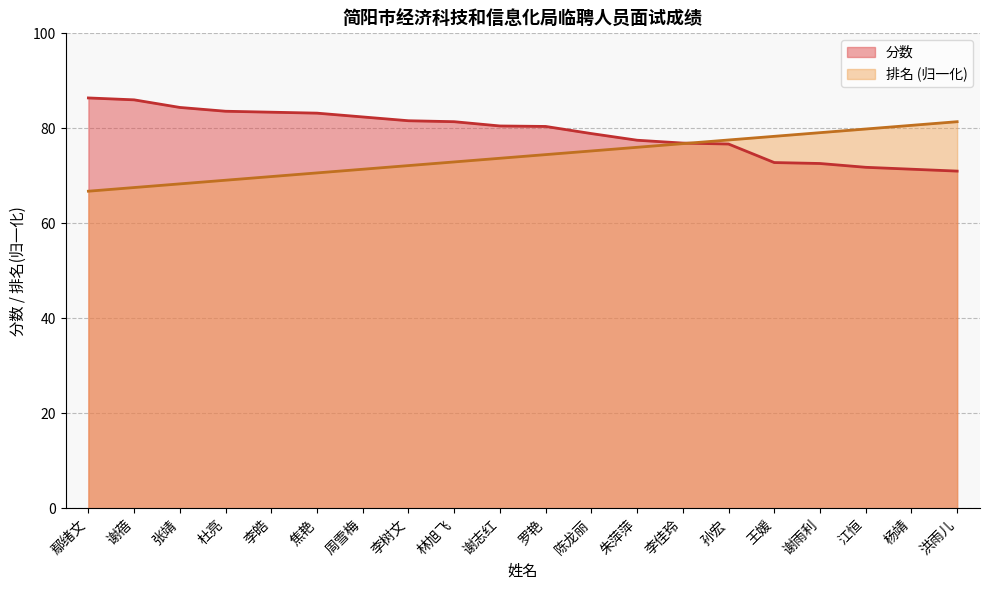

Which series has the largest total across all categories?

分数